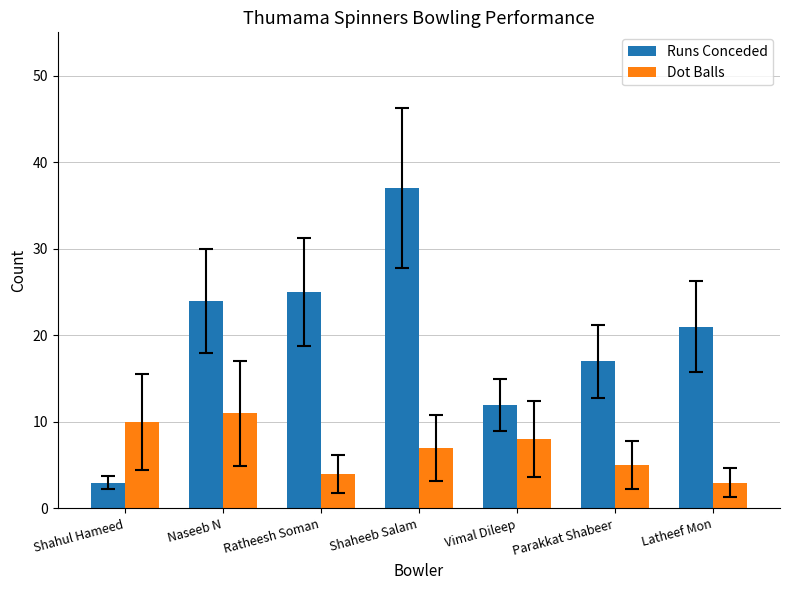

How many bars are there in each group?

2